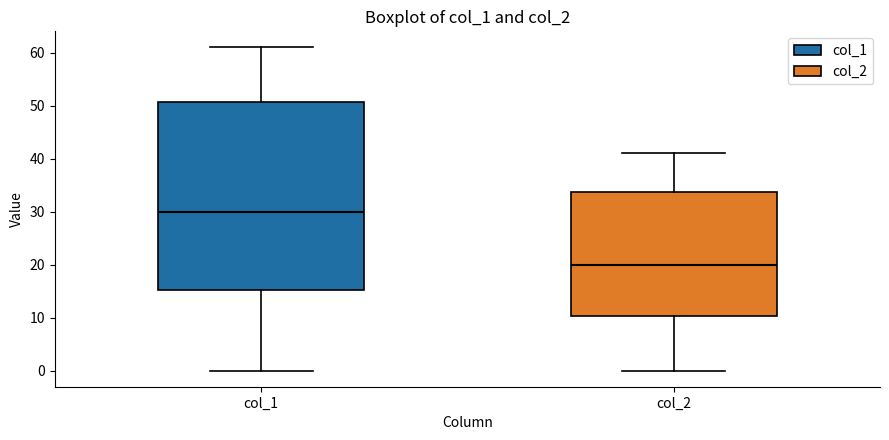

Reading left to right, transcribe this box plot: for each box, give where its median line is, the range the box spans, and where its two whiskers end, as read against the y-axis. The values are not printed on the chart, so give them approximately, as read against the axis.

col_1: median 30, box 15 to 51, whiskers 0 to 61
col_2: median 20, box 10 to 34, whiskers 0 to 41